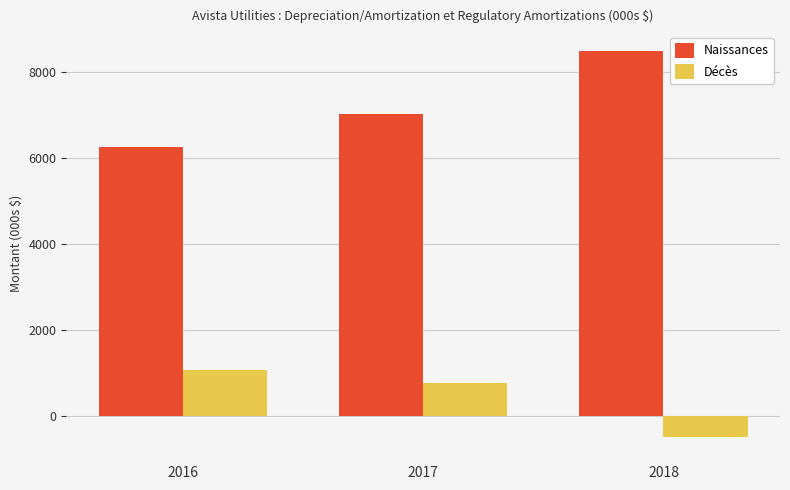

What is the total value across all series at 2018?

8016